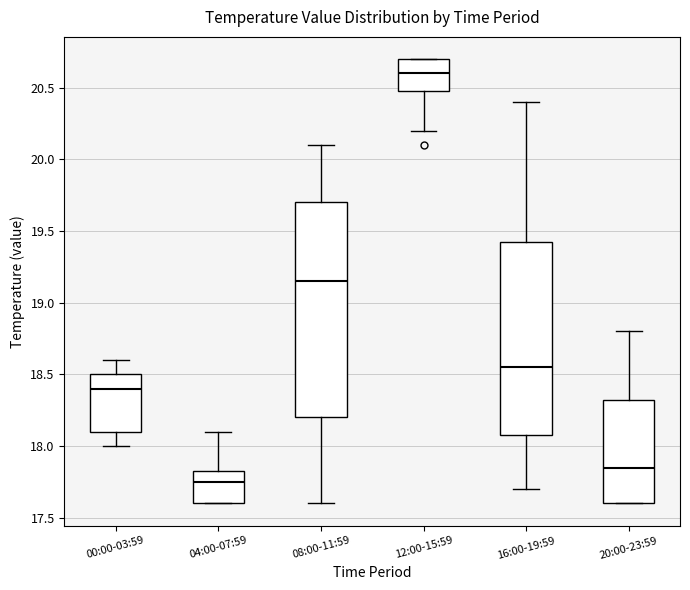

Which box has the highest median line?

12:00-15:59